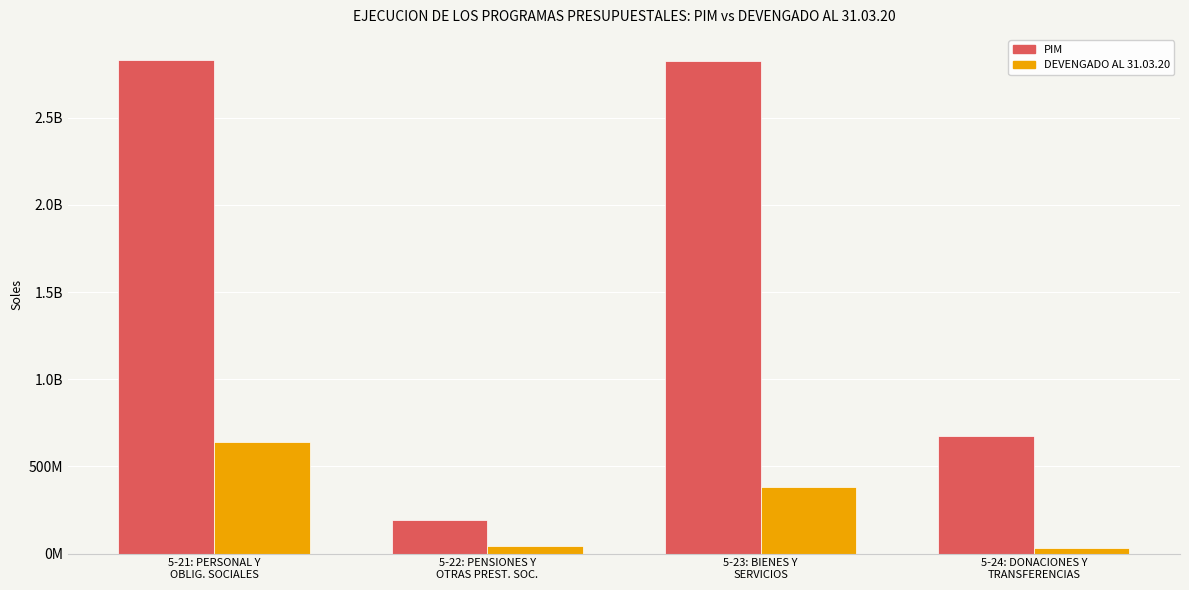

Are the bars horizontal?

No